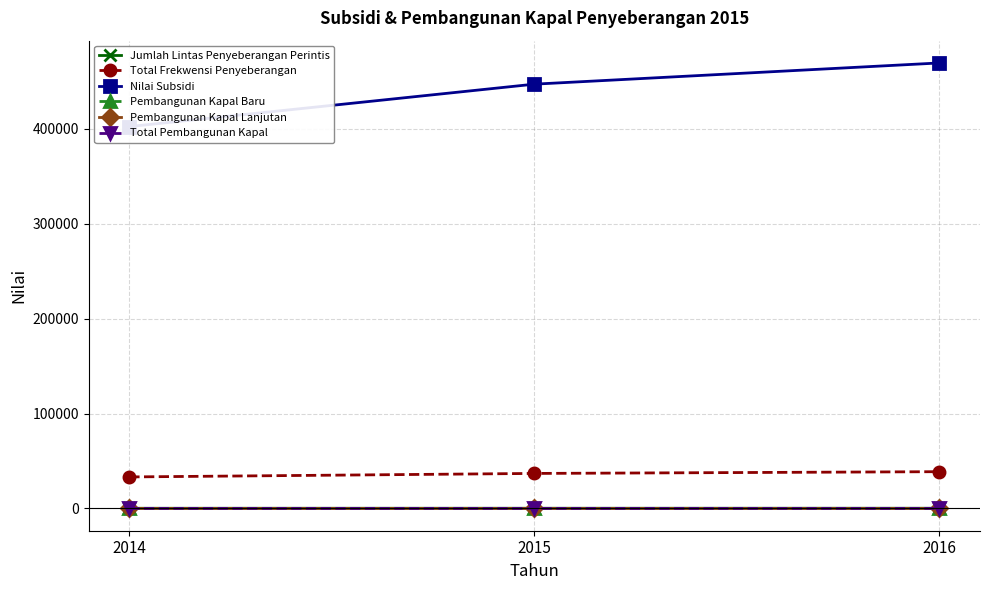

How many Pembangunan Kapal Baru values are between 6 and 7?

2